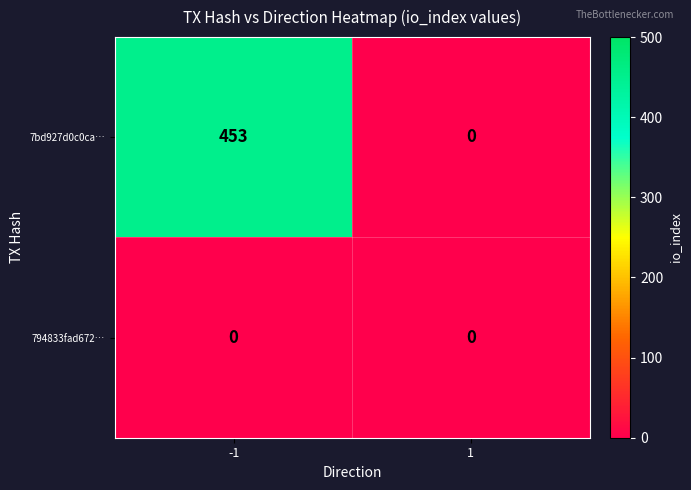

Reading left to right, extract all data points from this chart.

7bd927d0c0ca…: -1=453	1=0
794833fad672…: -1=0	1=0